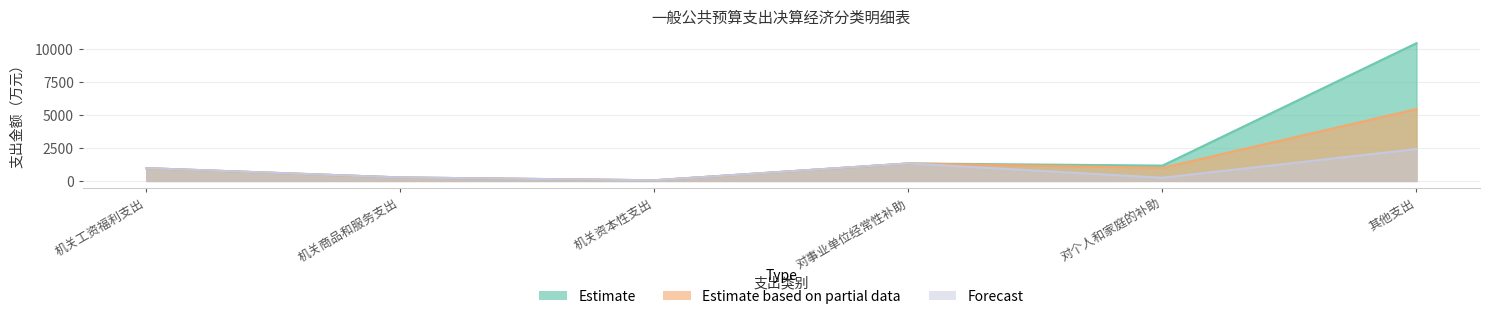

At which label does Forecast first exceed 967?

对事业单位经常性补助